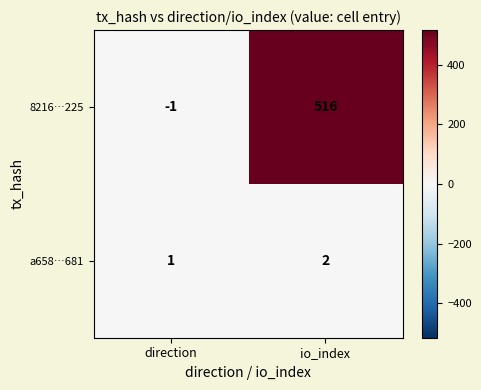

How many categories are shown in the chart?

2